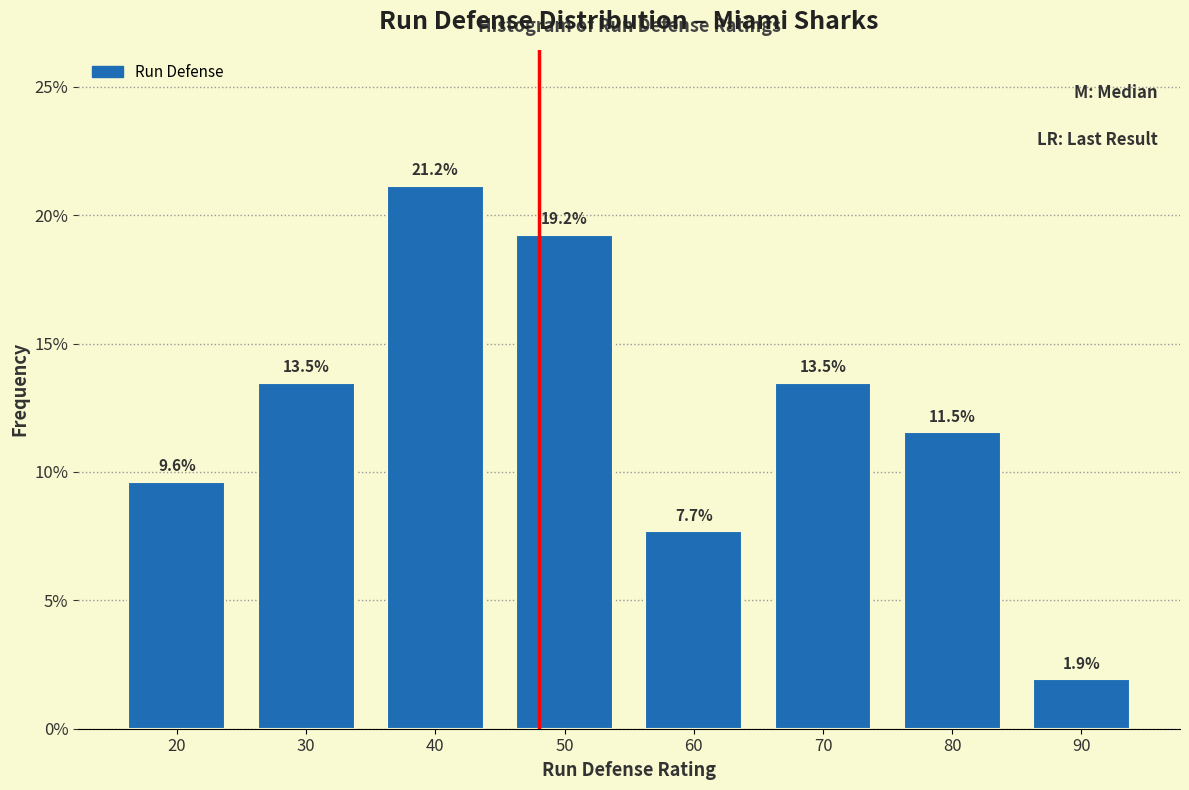

Reading left to right, transcribe this chart: for each bar, give the range it covers on the x-axis and its height.

15 to 25: 9.6
25 to 35: 13.5
35 to 45: 21.2
45 to 55: 19.2
55 to 65: 7.7
65 to 75: 13.5
75 to 85: 11.5
85 to 95: 1.9